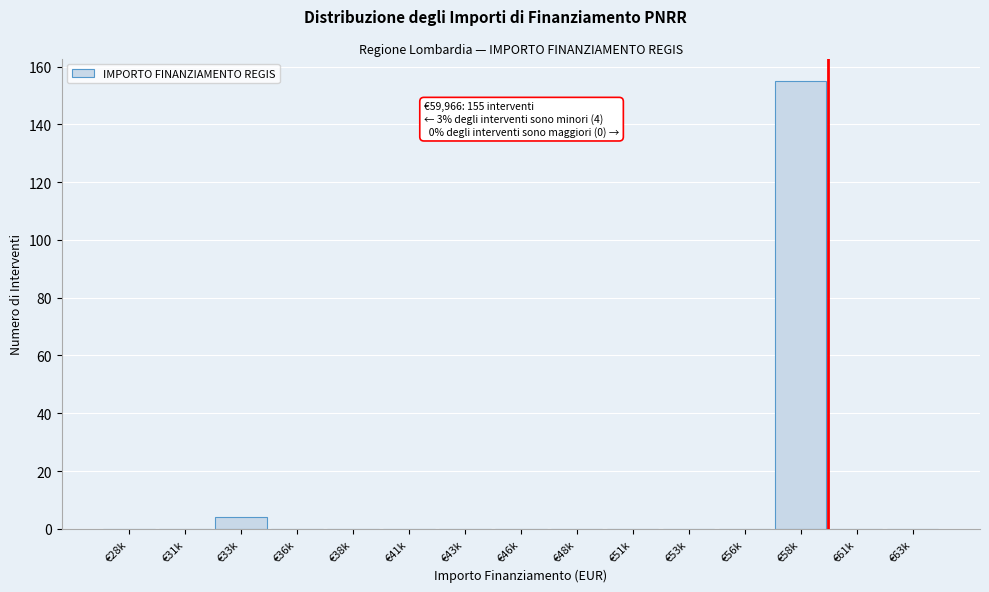

Reading right to left, extract all data points from this chart.

€63k=0	€61k=0	€58k=155	€56k=0	€53k=0	€51k=0	€48k=0	€46k=0	€43k=0	€41k=0	€38k=0	€36k=0	€33k=4	€31k=0	€28k=0